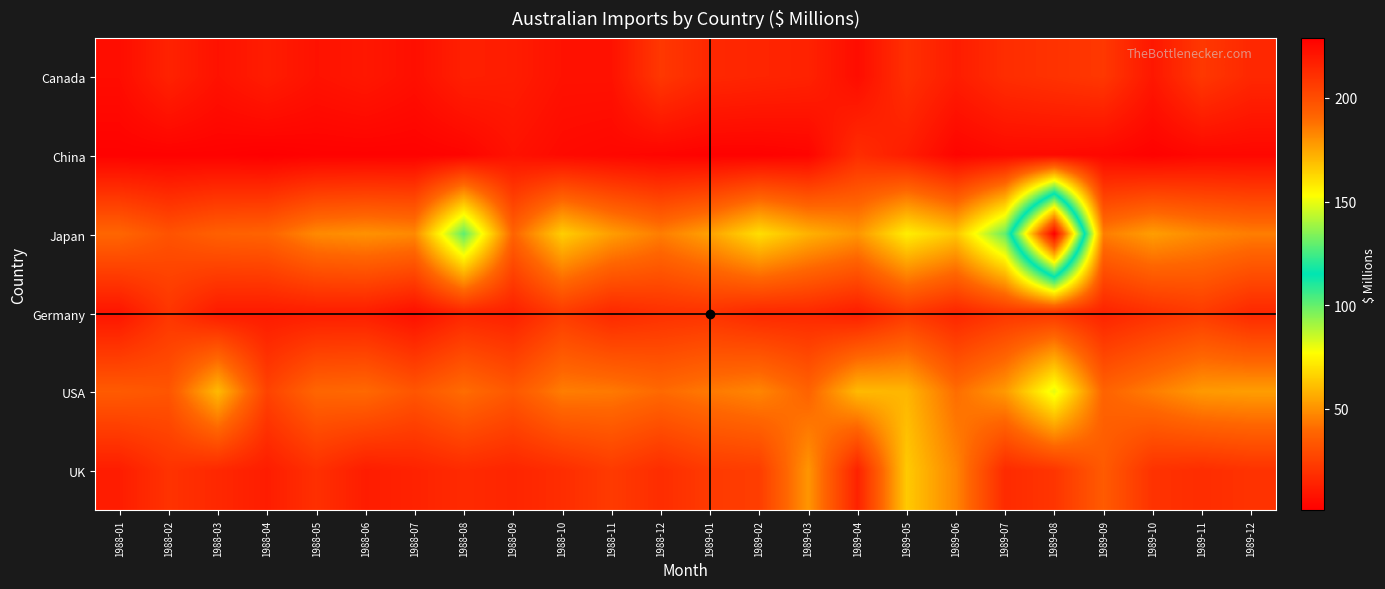

Which has a higher value, 1988-05 or 1989-11?

1989-11